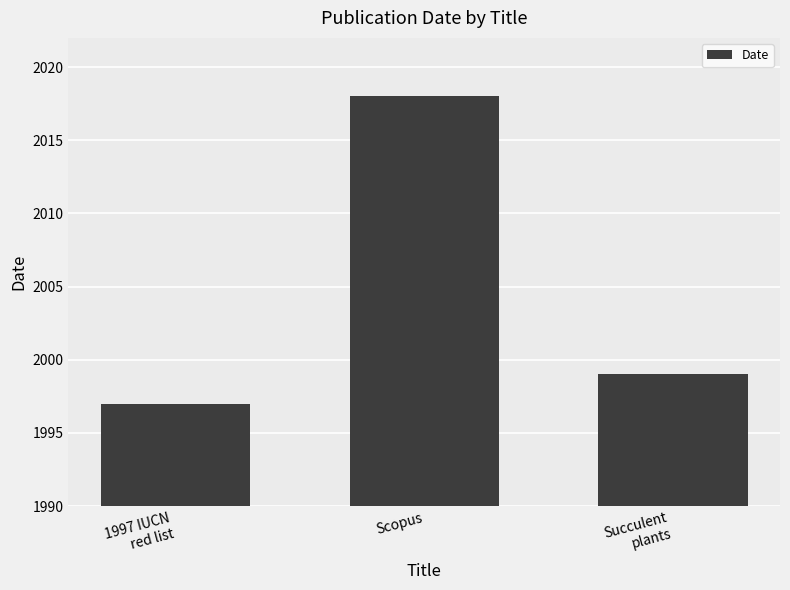

Reading left to right, what are all the values shown in this chart?

1997	2018	1999